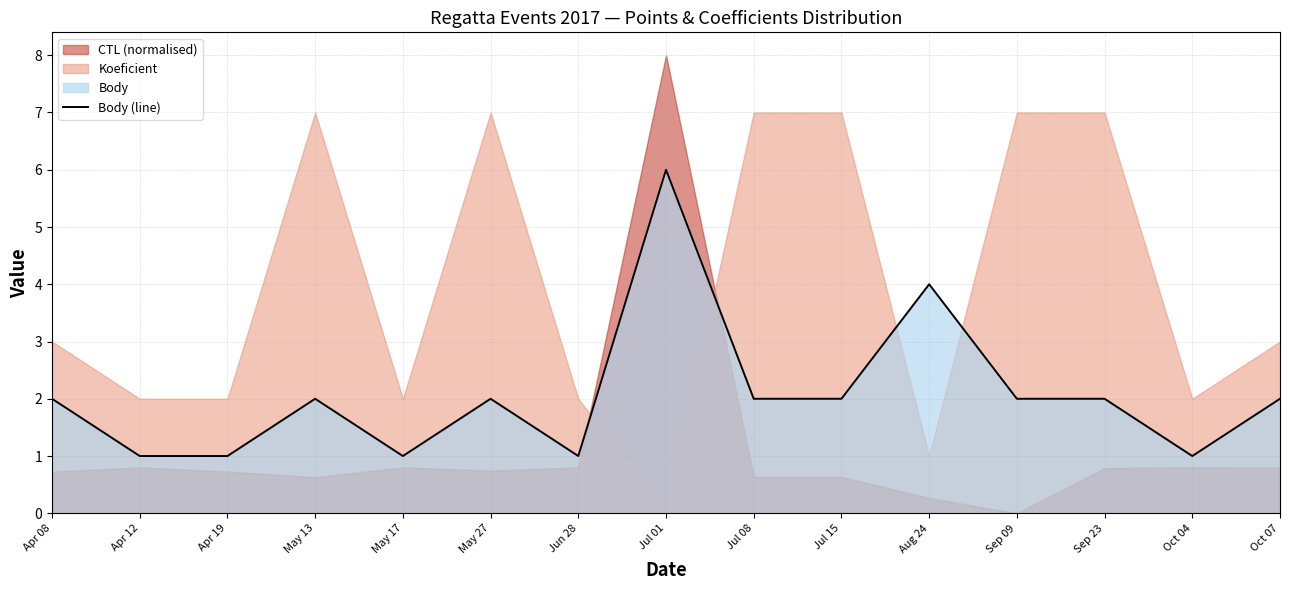

Where does the data first go above 2?

Jul 01